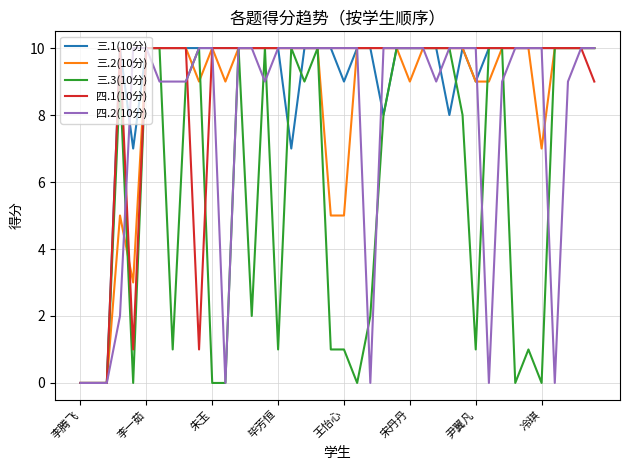

The 三.2(10分) series shows 10 at 毕芳恒. True or false?

True